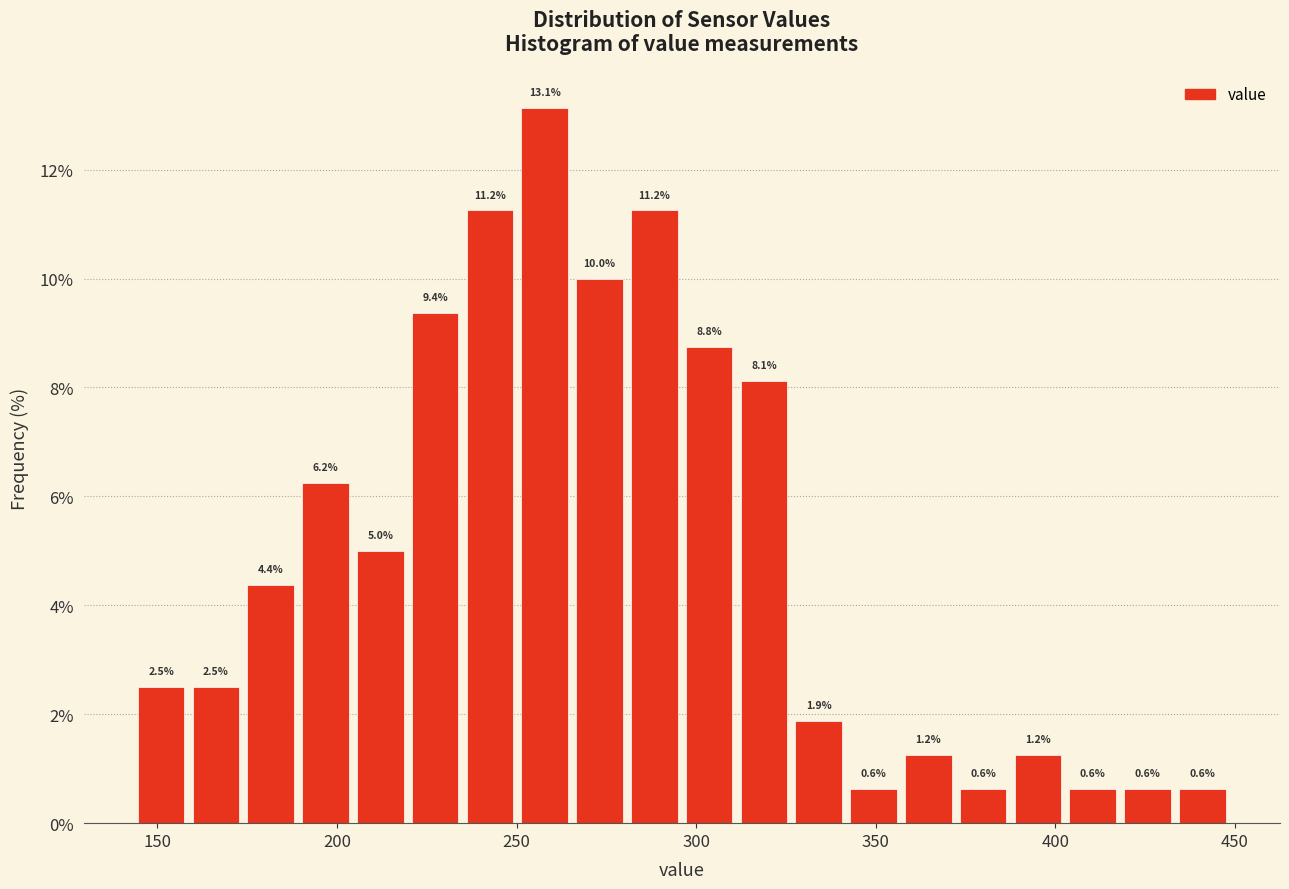

Around what value on the x-axis is the tallest bar? Give the approximate position of its centre, as read against the axis.

260